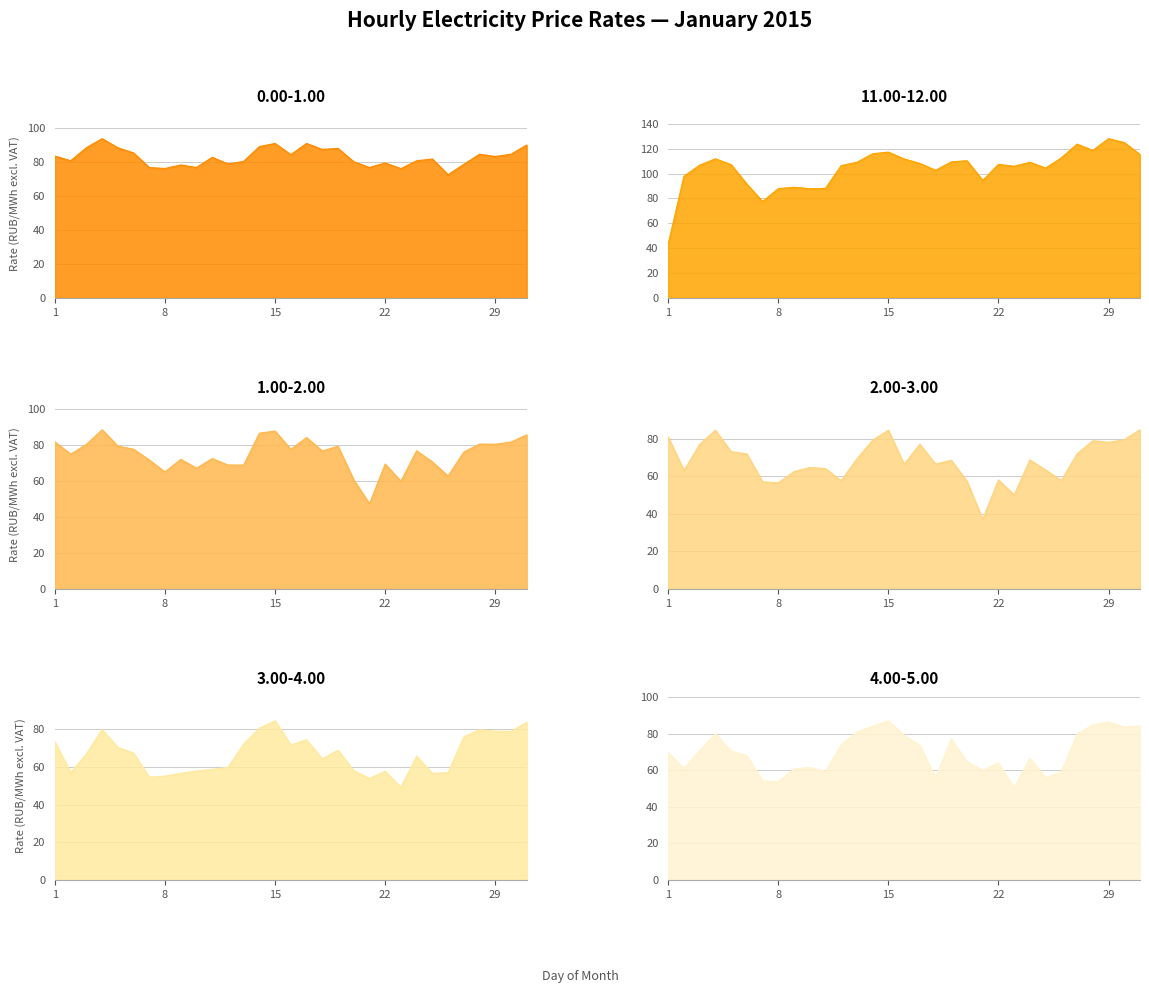

How many times do 2.00-3.00 and 11.00-12.00 cross each other?

1